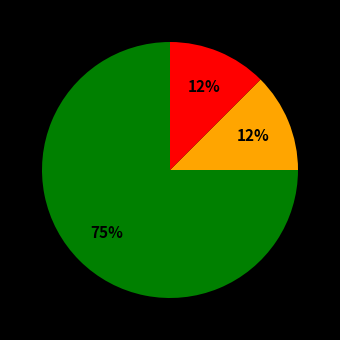

To the nearest percent, what is the average slice percentage?

33%